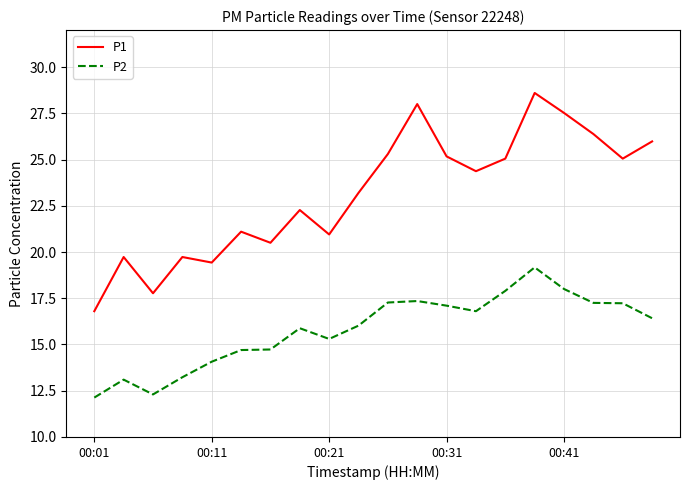

What is the lowest value of the P2 series?

12.1